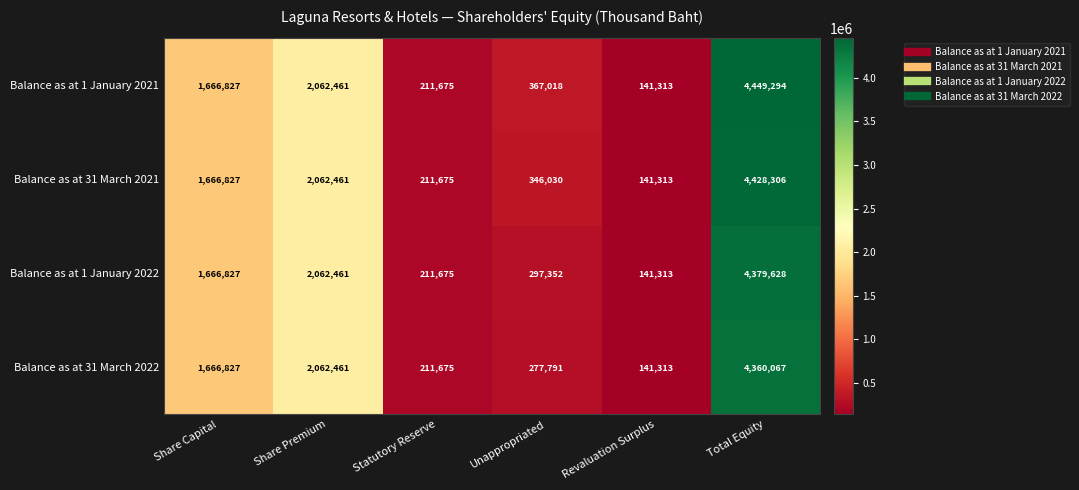

What is the spread (max minus min) of values at Total Equity?

89227